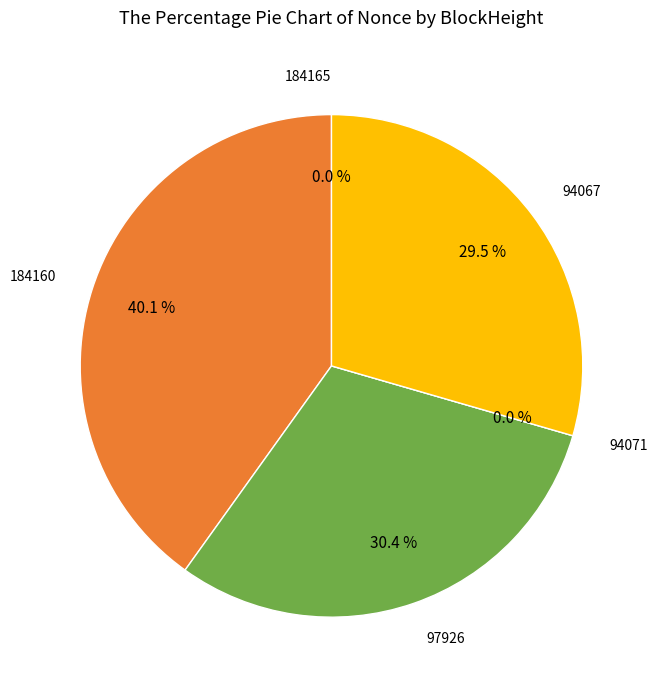

Which slice is the largest?

184160